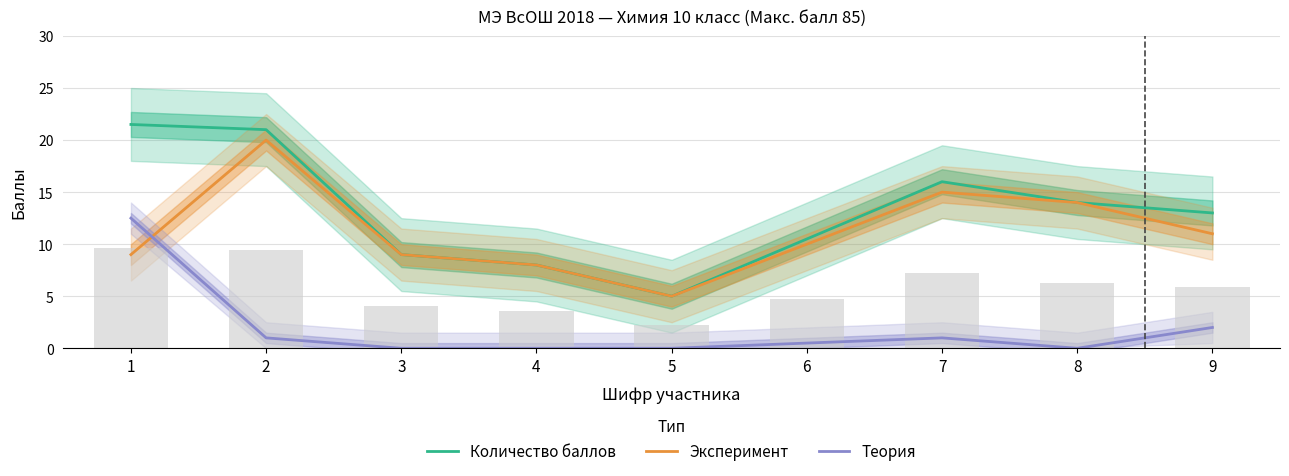

What are all the series names shown in the legend?

Количество баллов, Эксперимент, Теория